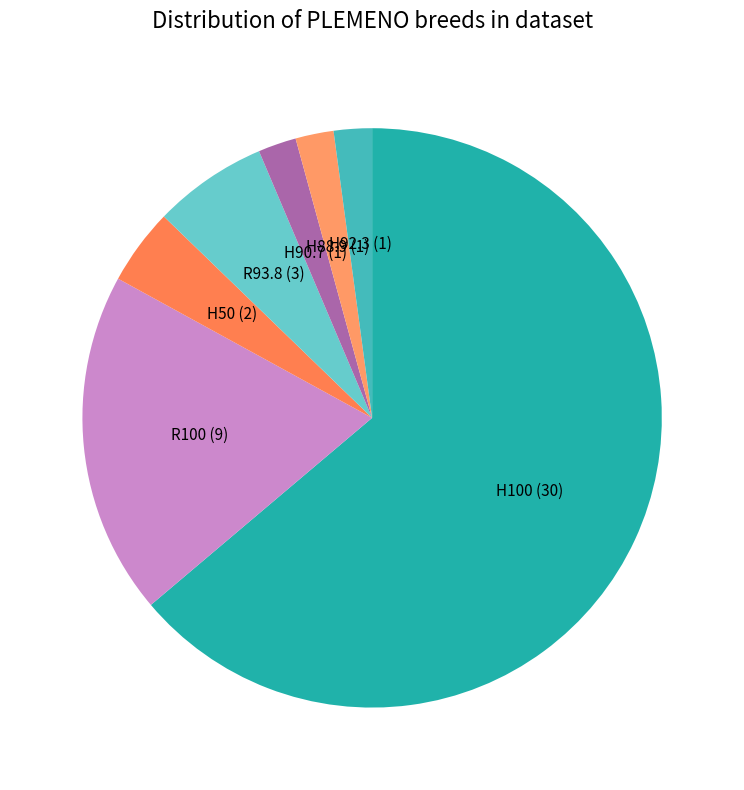

Which slice is the largest?

H100 (30)